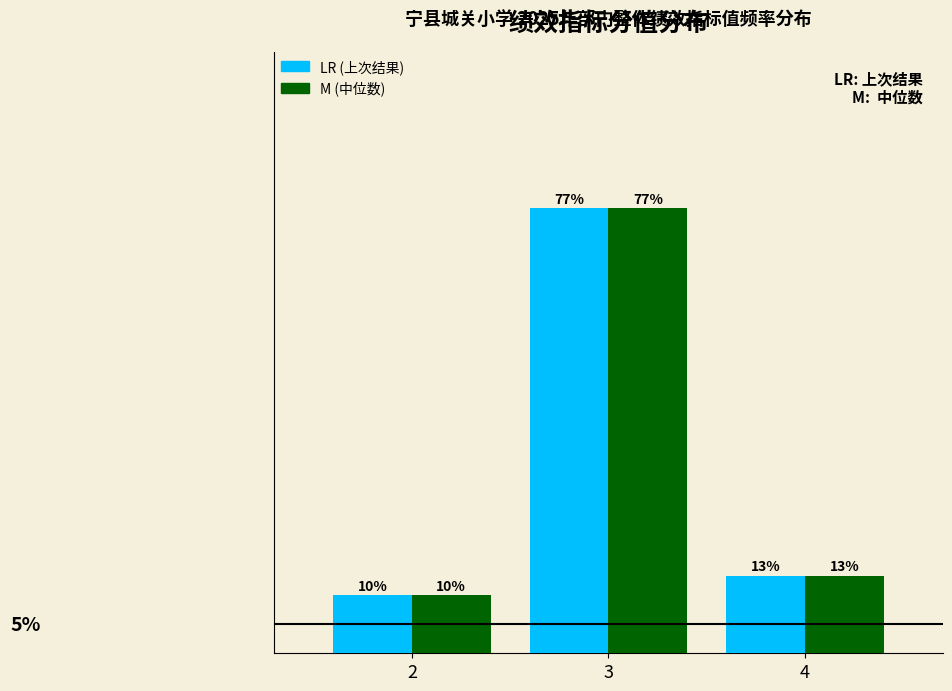

List the labels in order of M (中位数) value, largest first.

3, 4, 2